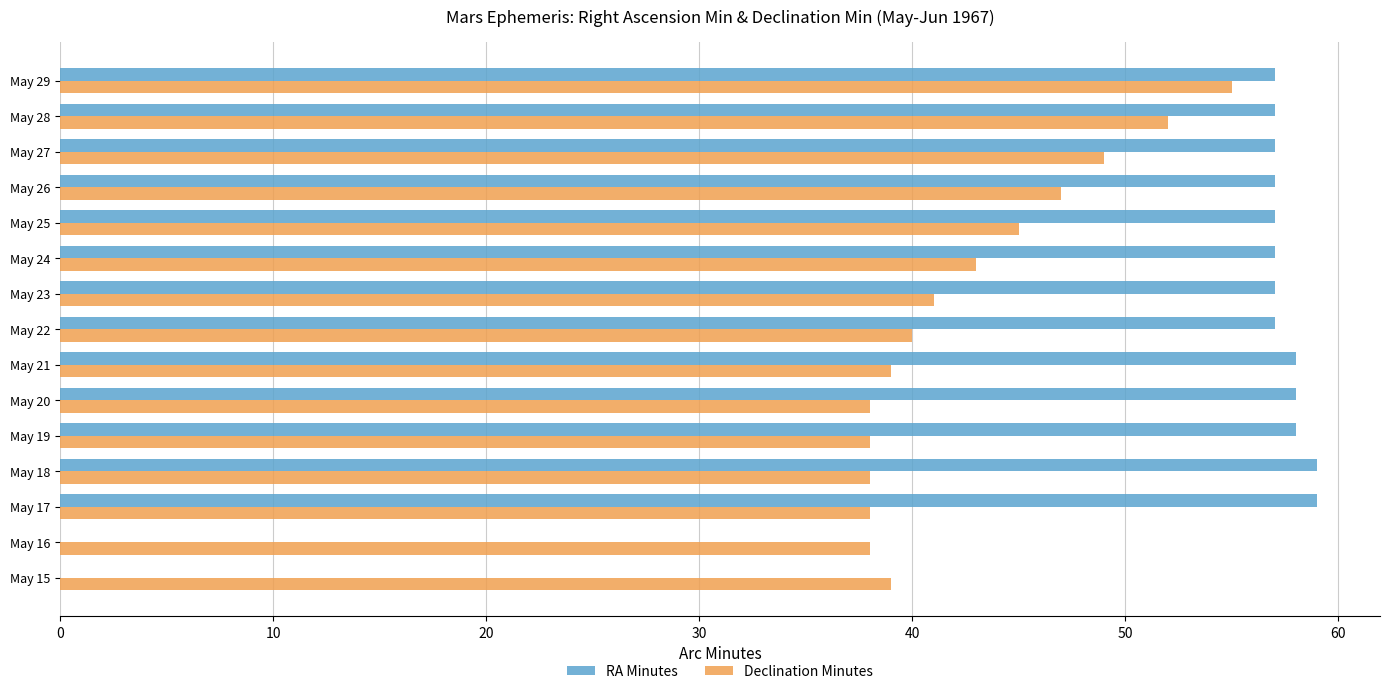

True or false: Declination Minutes has a value of 38 at May 20.

True